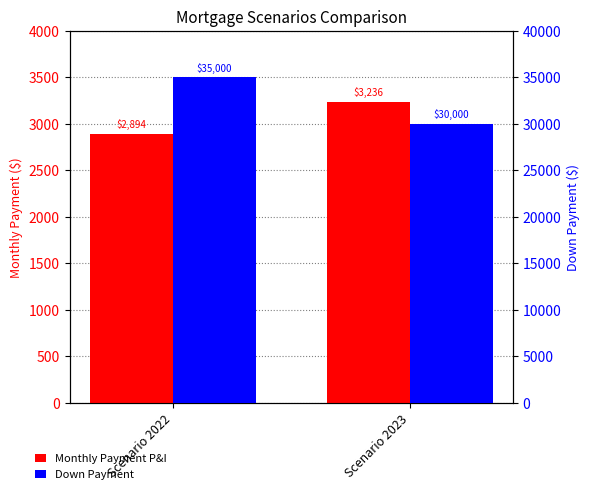

At Scenario 2022, list the series in order from smallest to largest.

Monthly Payment P&I, Down Payment